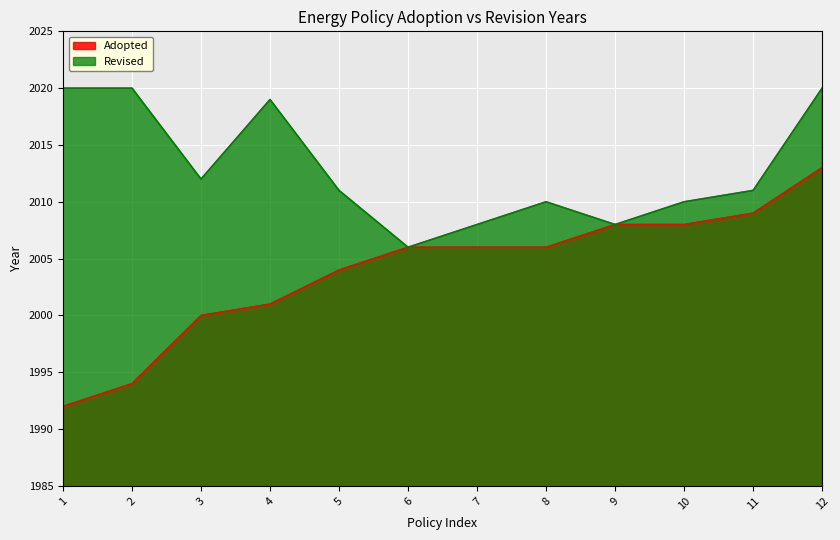

What is the minimum value shown in the chart?

1992